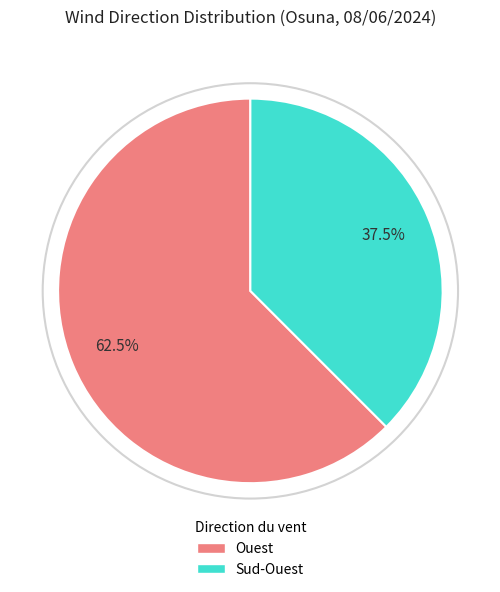

Which has a higher value, Sud-Ouest or Ouest?

Ouest